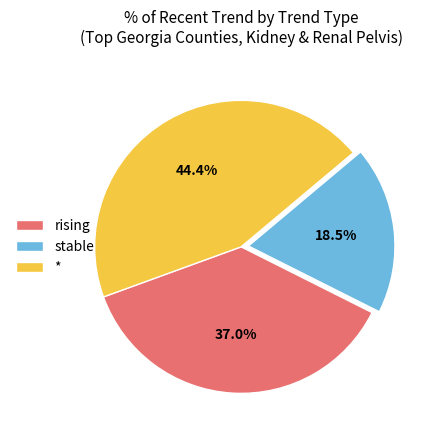

What is the ratio of the value at * to the value at stable?

2.4